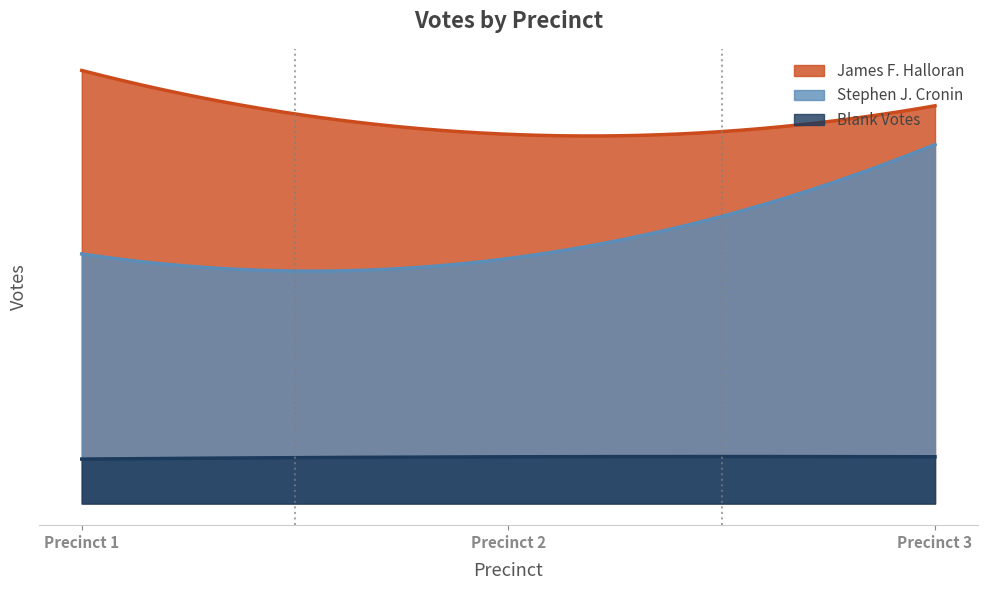

How many categories are shown in the chart?

3